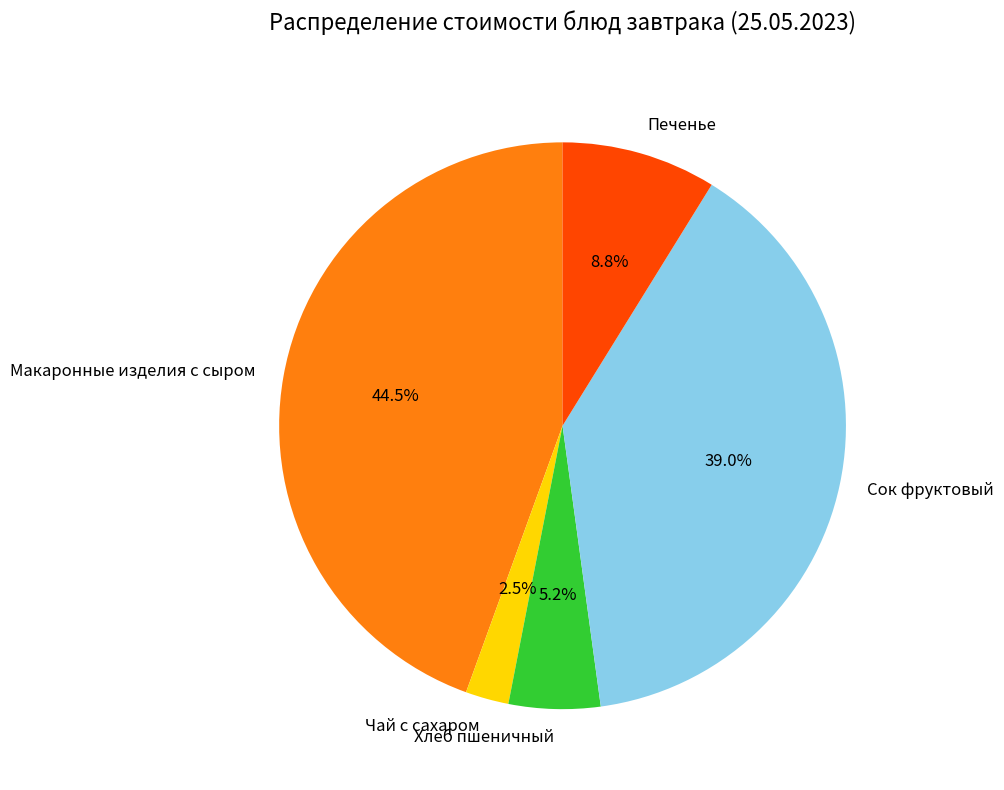

Is it true that Сок фруктовый is 28% of the pie?

False